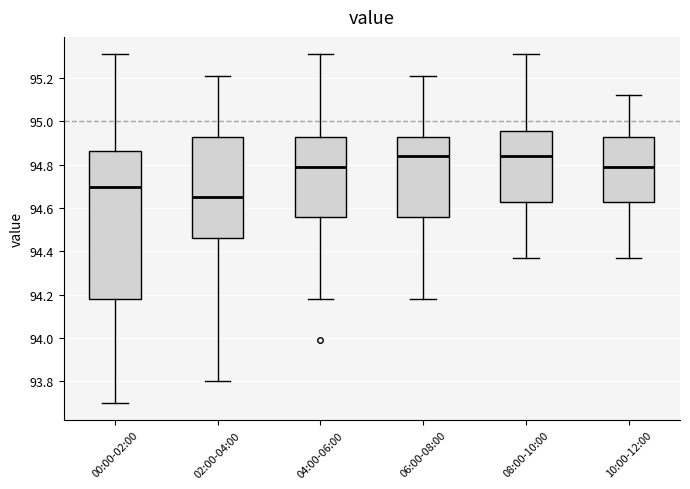

Reading left to right, transcribe this box plot: for each box, give where its median line is, the range the box spans, and where its two whiskers end, as read against the y-axis. The values are not printed on the chart, so give them approximately, as read against the axis.

00:00-02:00: median 94.70, box 94.18 to 94.86, whiskers 93.70 to 95.32
02:00-04:00: median 94.66, box 94.46 to 94.94, whiskers 93.80 to 95.22
04:00-06:00: median 94.80, box 94.56 to 94.94, whiskers 94.18 to 95.32
06:00-08:00: median 94.84, box 94.56 to 94.94, whiskers 94.18 to 95.22
08:00-10:00: median 94.84, box 94.62 to 94.96, whiskers 94.38 to 95.32
10:00-12:00: median 94.80, box 94.62 to 94.94, whiskers 94.38 to 95.12